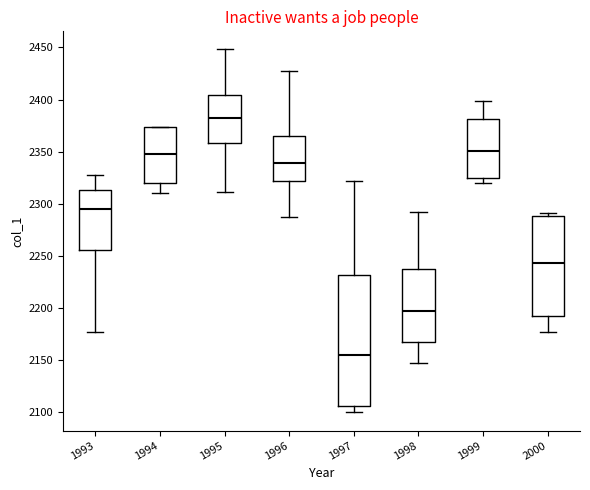

Reading left to right, read every box against the y-axis: the position of its median line, the range the box covers, and the ends of its whiskers. The values are not printed on the chart, so give them approximately, as read against the axis.

1993: median 2295, box 2255 to 2315, whiskers 2175 to 2330
1994: median 2350, box 2320 to 2375, whiskers 2310 to 2375
1995: median 2380, box 2360 to 2405, whiskers 2310 to 2450
1996: median 2340, box 2320 to 2365, whiskers 2285 to 2425
1997: median 2155, box 2105 to 2230, whiskers 2100 to 2320
1998: median 2195, box 2165 to 2240, whiskers 2145 to 2290
1999: median 2350, box 2325 to 2380, whiskers 2320 to 2400
2000: median 2245, box 2195 to 2290, whiskers 2175 to 2290 (just above the box's upper edge)